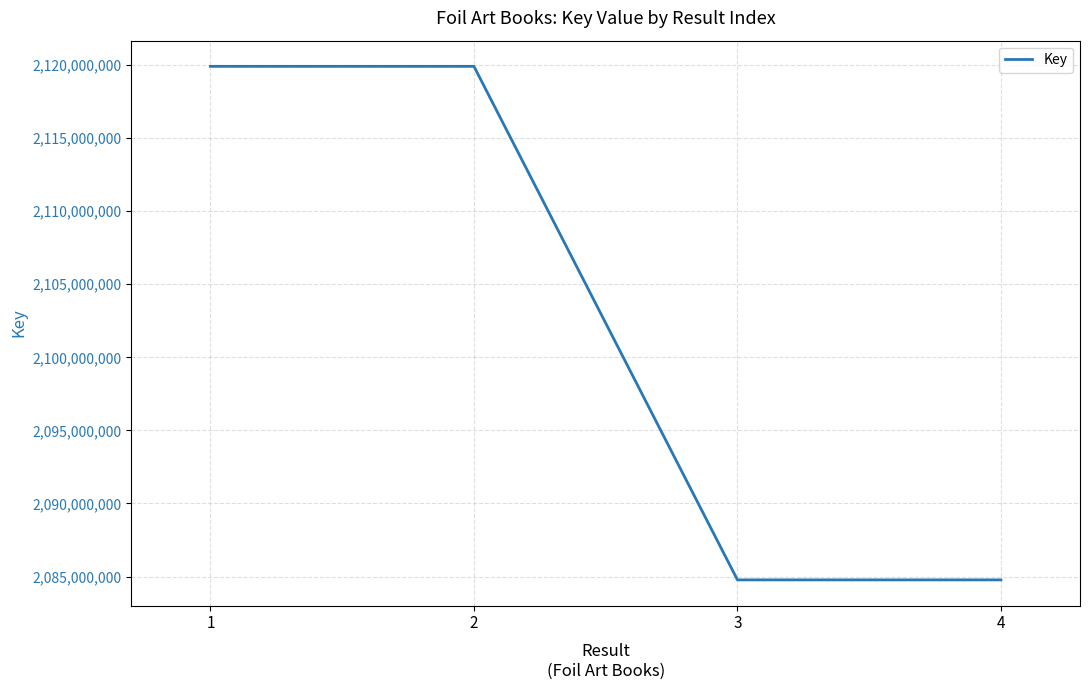

True or false: the data shows 1210341653 at 1.

False